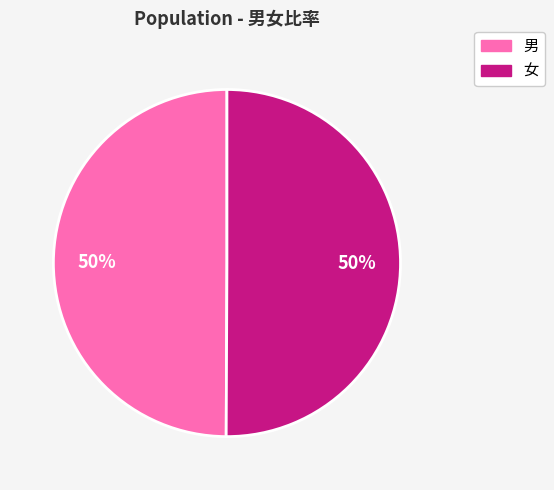

To the nearest percent, what is the average slice percentage?

50%